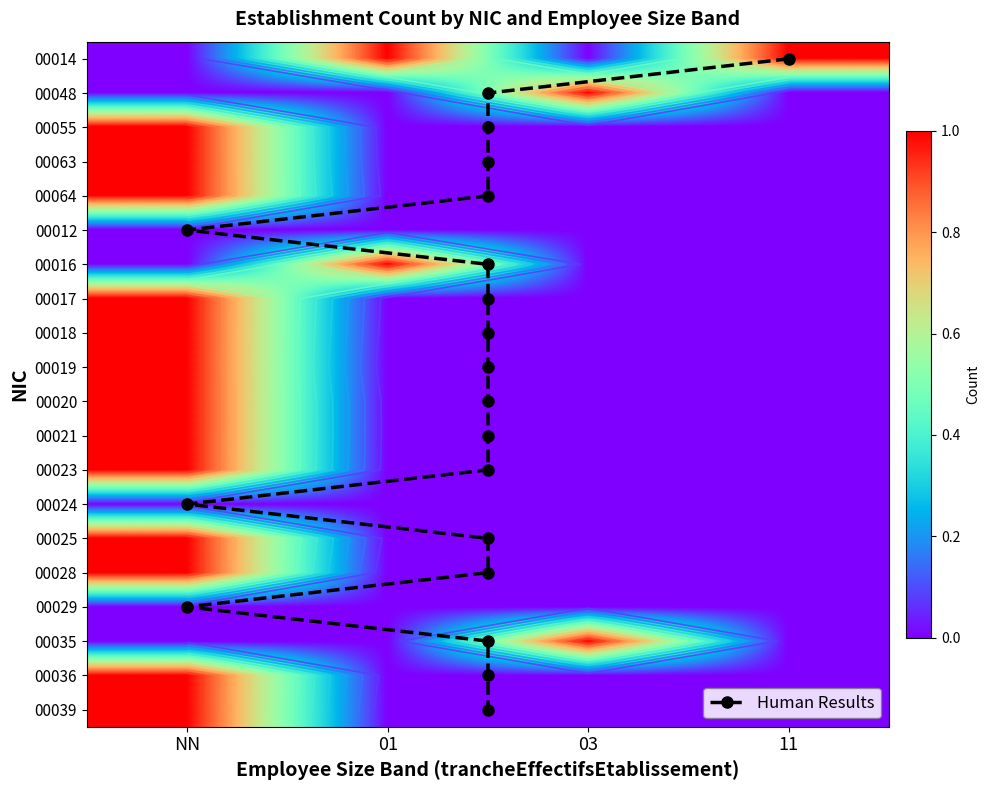

What is the difference between the maximum and second lowest values in the 00020 series?

1